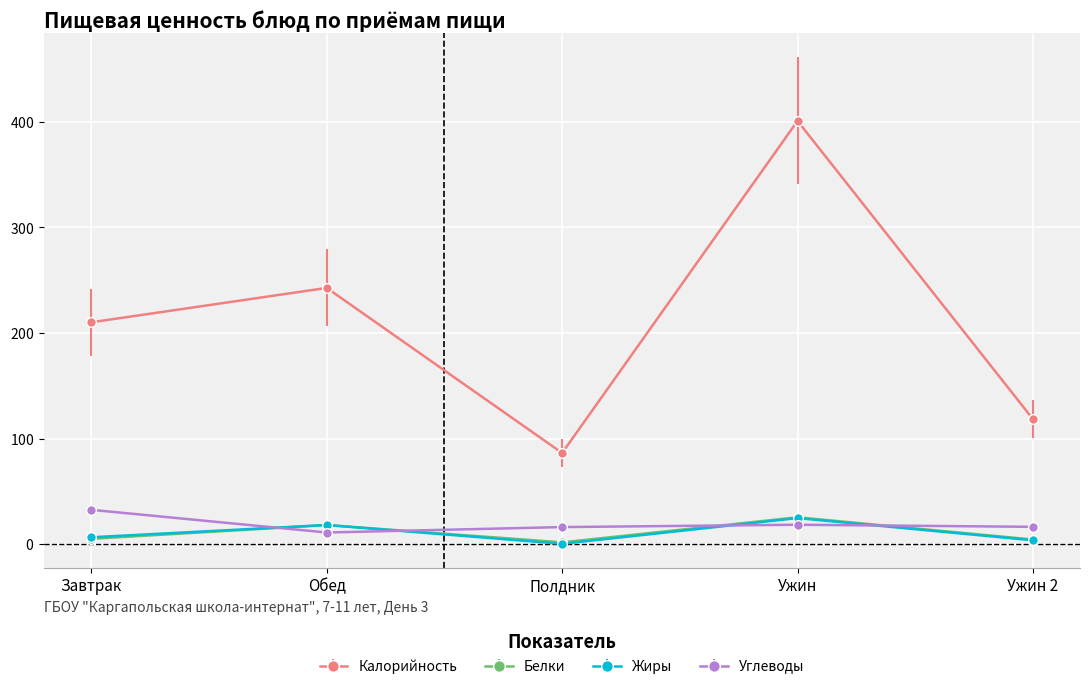

How many interior local peaks does the Жиры series have?

2